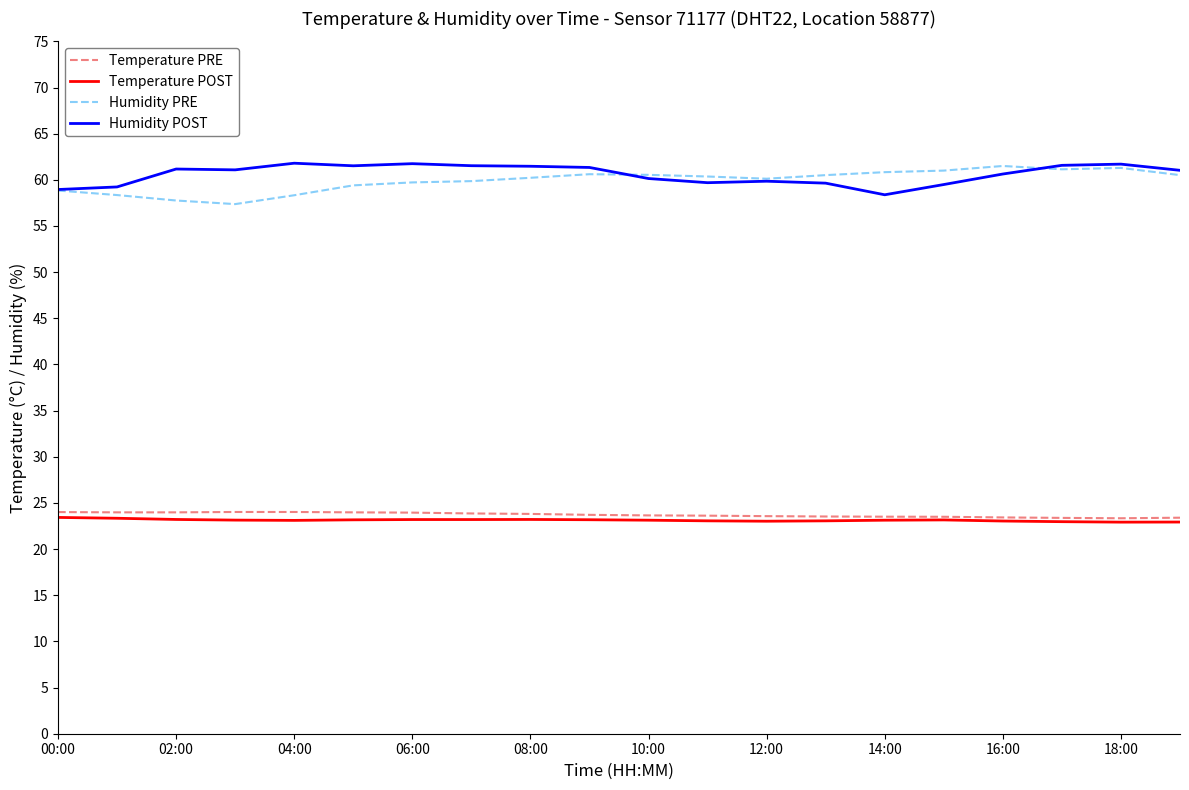

True or false: Temperature PRE and Humidity POST cross at least once.

False